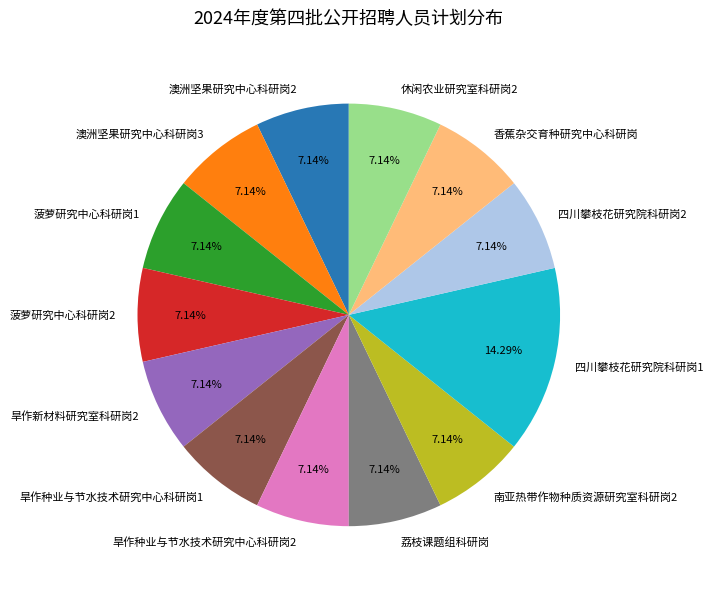

What is the total percentage of 休闲农业研究室科研岗2 and 澳洲坚果研究中心科研岗2?

14.3%